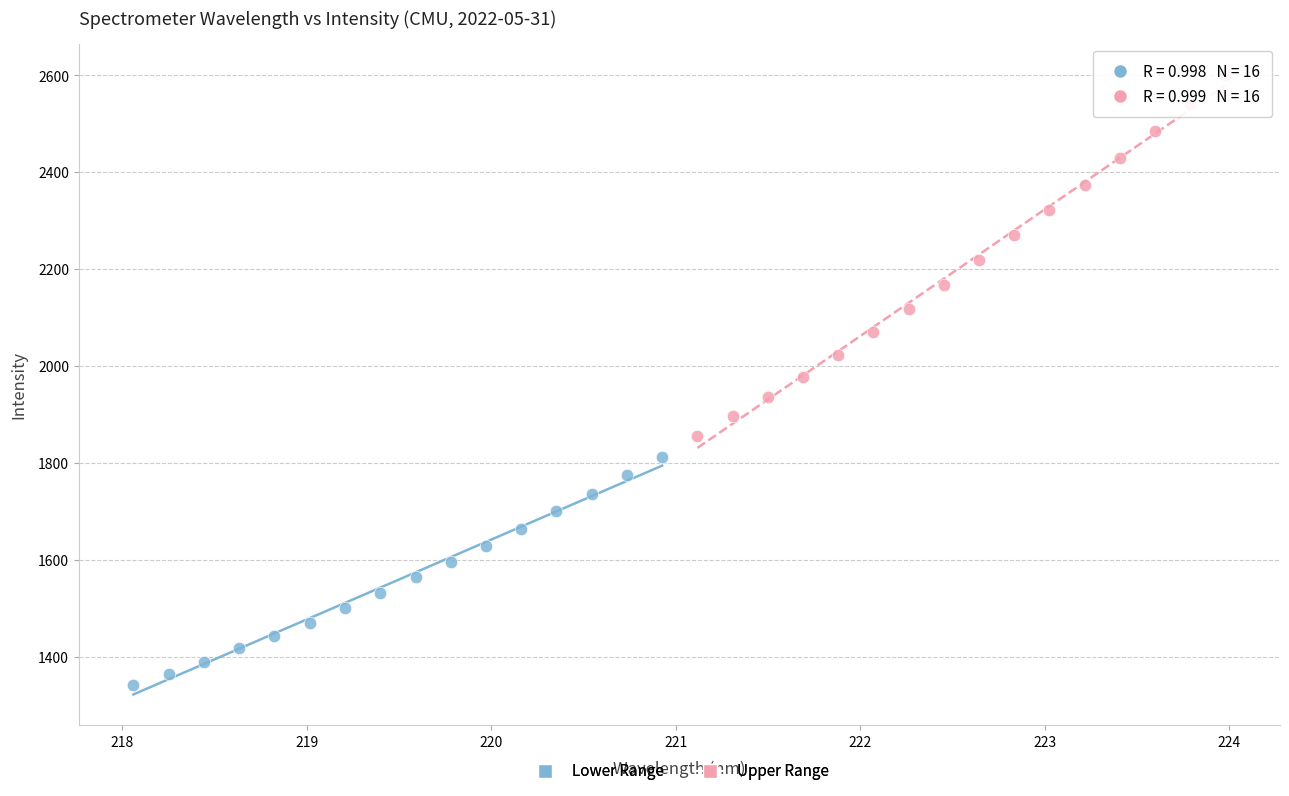

Which series contains the highest Y value?

Upper Range